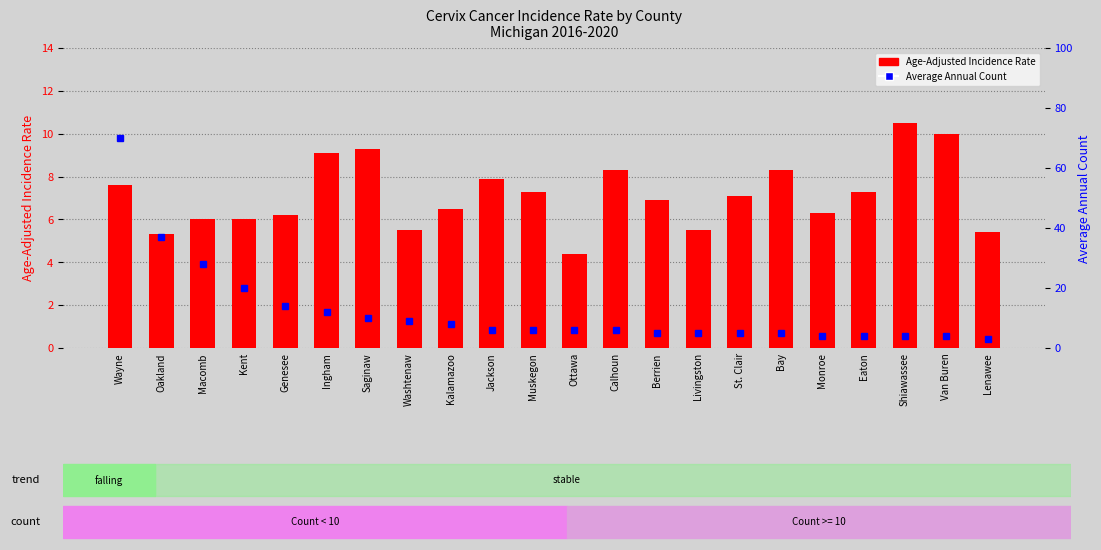

Between Oakland and St. Clair, which is larger?

St. Clair